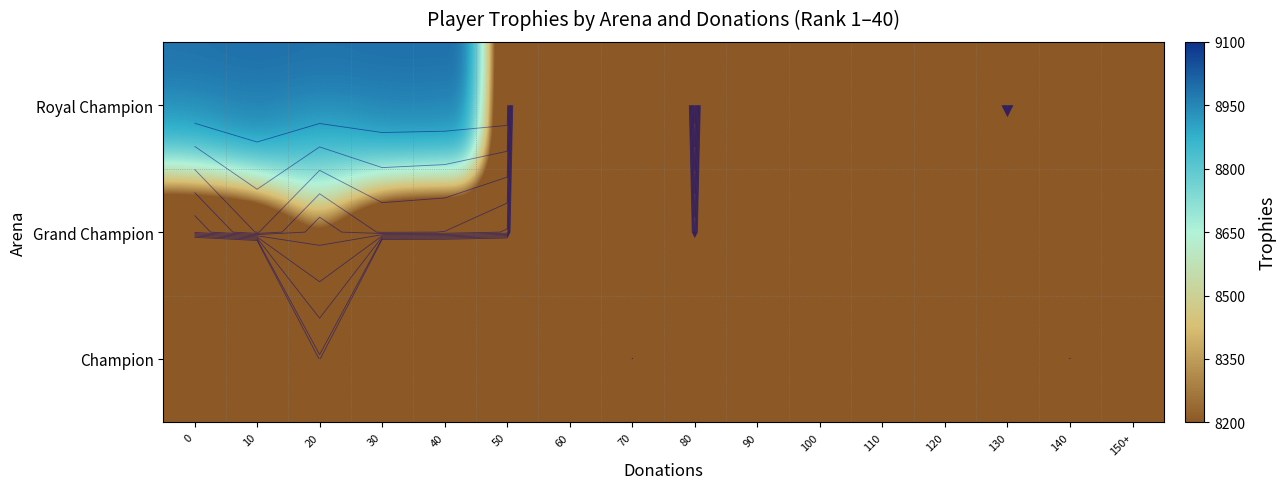

Is it true that row_0 equals 3872.0 at 10?

False